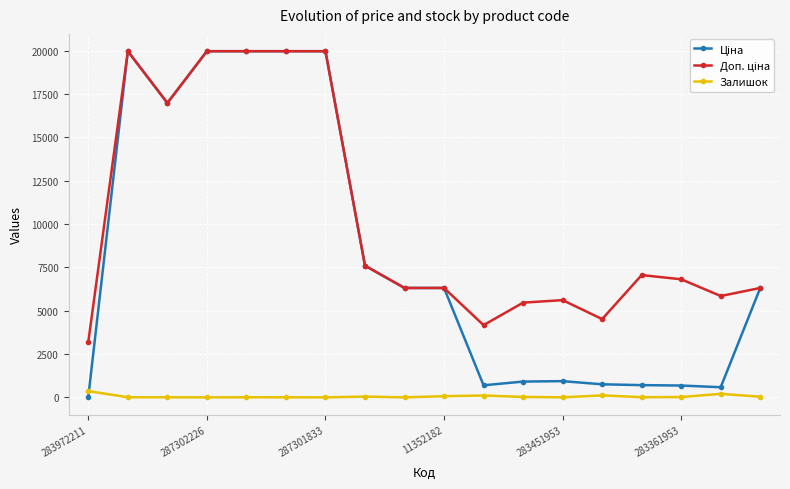

At how many categories does at least one series exceed 19206?

5